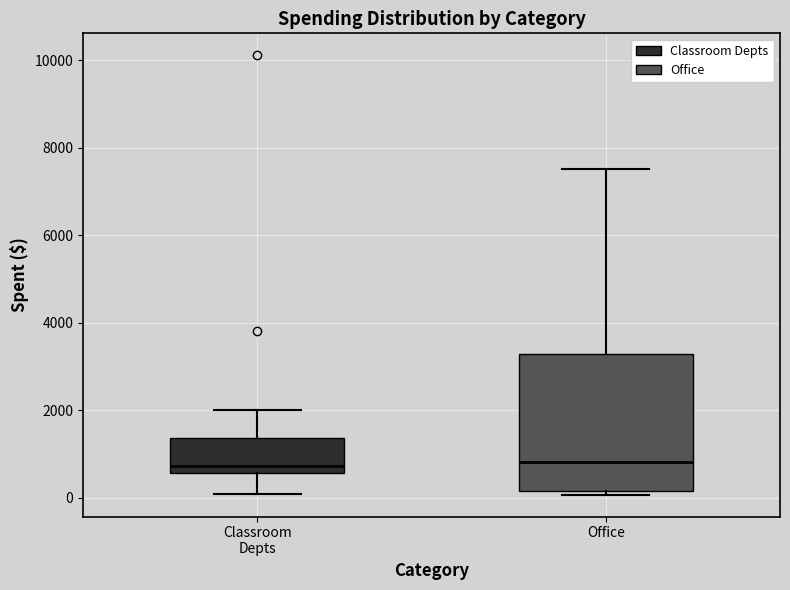

Reading left to right, transcribe this box plot: for each box, give where its median line is, the range the box spans, and where its two whiskers end, as read against the y-axis. The values are not printed on the chart, so give them approximately, as read against the axis.

Classroom Depts: median 800, box 600 to 1400, whiskers 0 to 2000
Office: median 800, box 200 to 3200, whiskers 0 to 7600